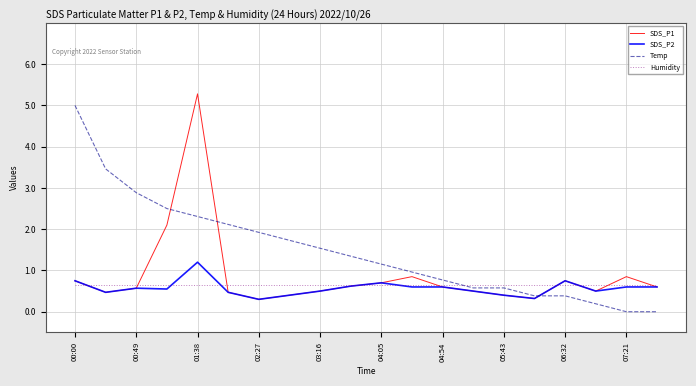

Which series has the largest total across all categories?

Temp